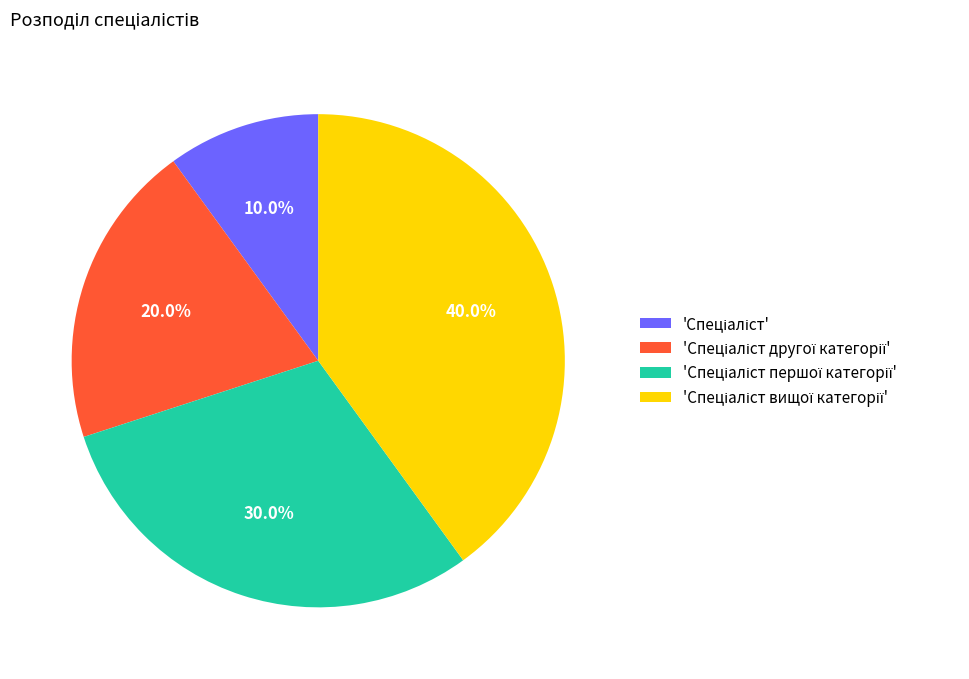

Is there any slice that represents more than half of the pie?

No